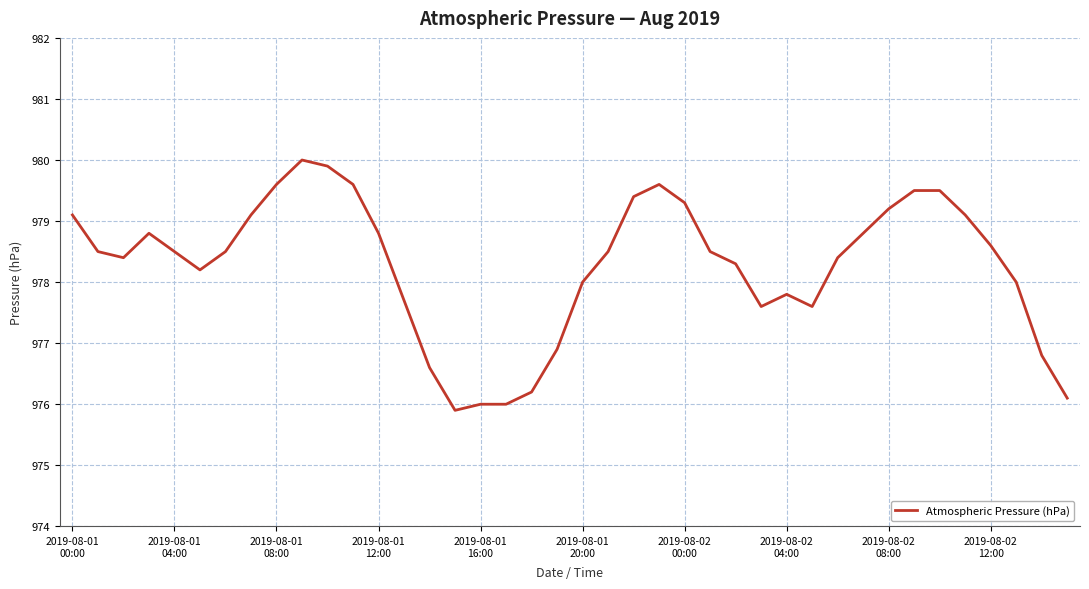

What is the maximum value shown in the chart?

980.0